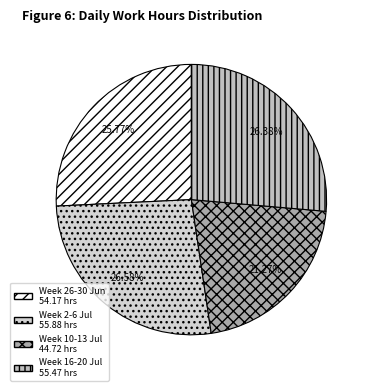

Count the number of slices in the pie.

4